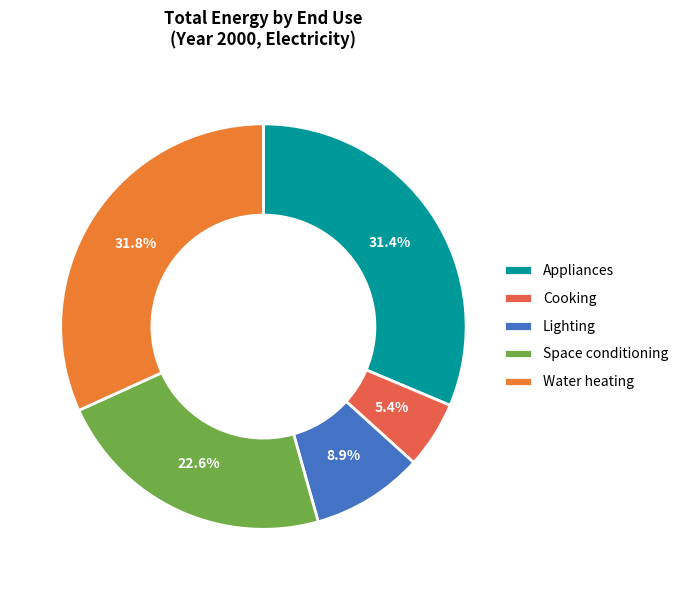

Count the number of slices in the pie.

5